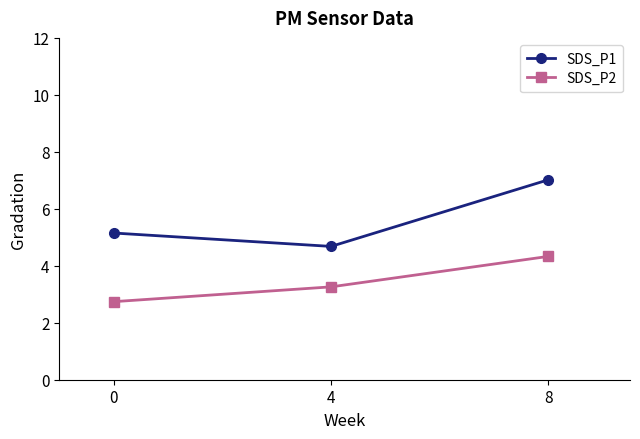

What is the value of the SDS_P1 point at the 2nd from the left?

4.7